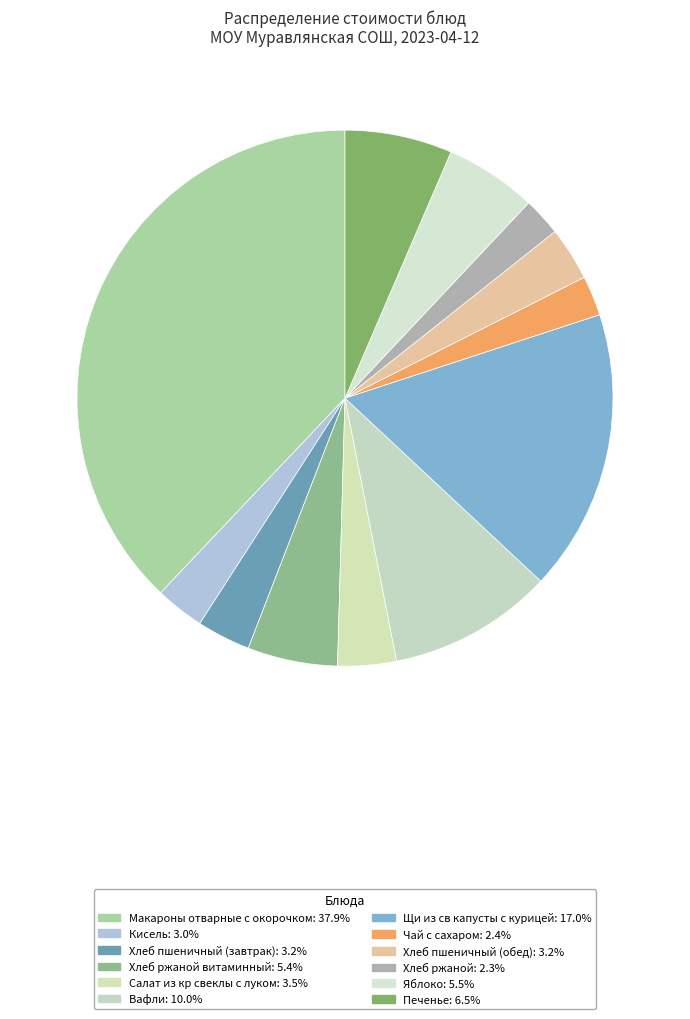

To the nearest percent, what is the average slice percentage?

8%